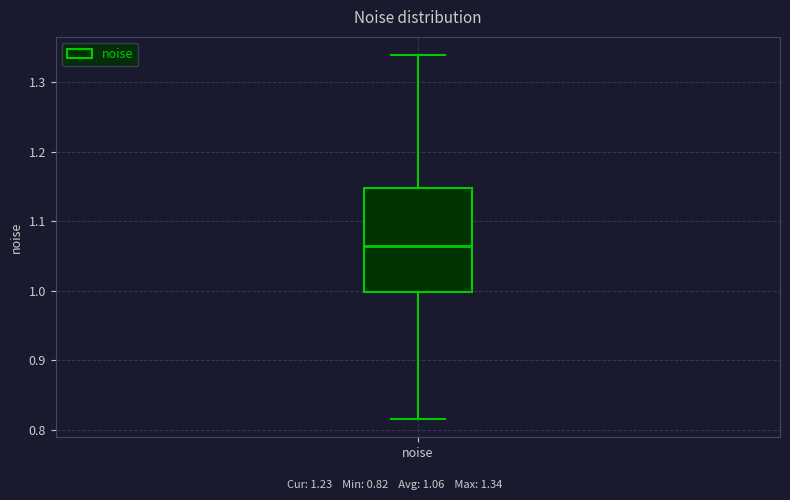

Transcribe this box plot: give where the median line is, the range the box spans, and where the two whiskers end, as read against the y-axis. The values are not printed on the chart, so give them approximately, as read against the axis.

median 1.06, box 1.00 to 1.15, whiskers 0.82 to 1.34